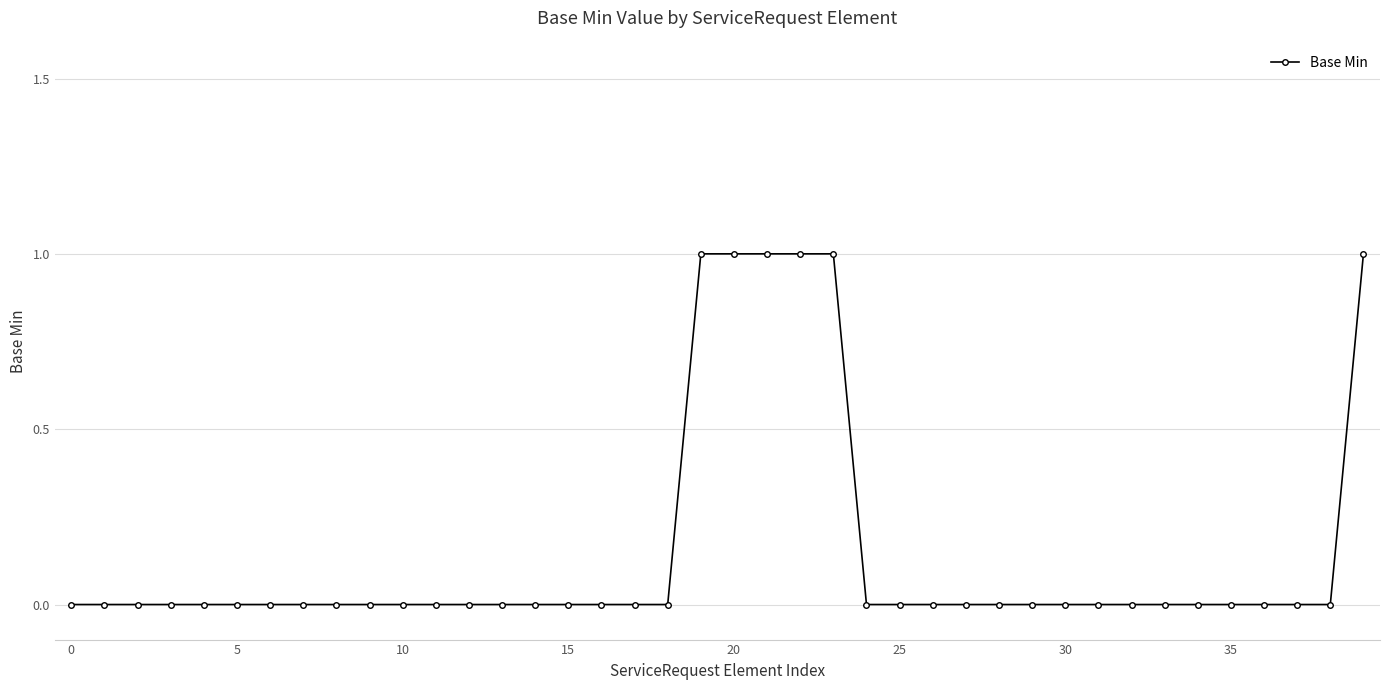

Count the number of categories in the chart.

40